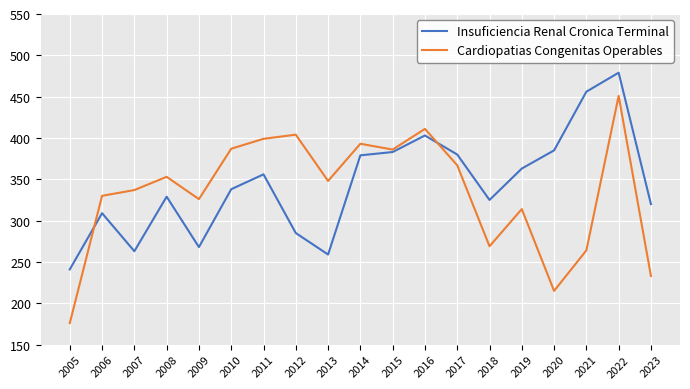

What is the total value across all series at 2016?

814